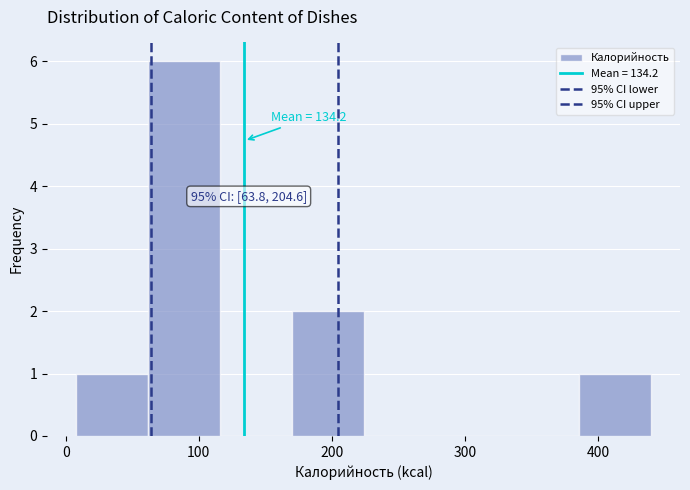

Over which range of the x-axis is the bar tallest?

60 to 120